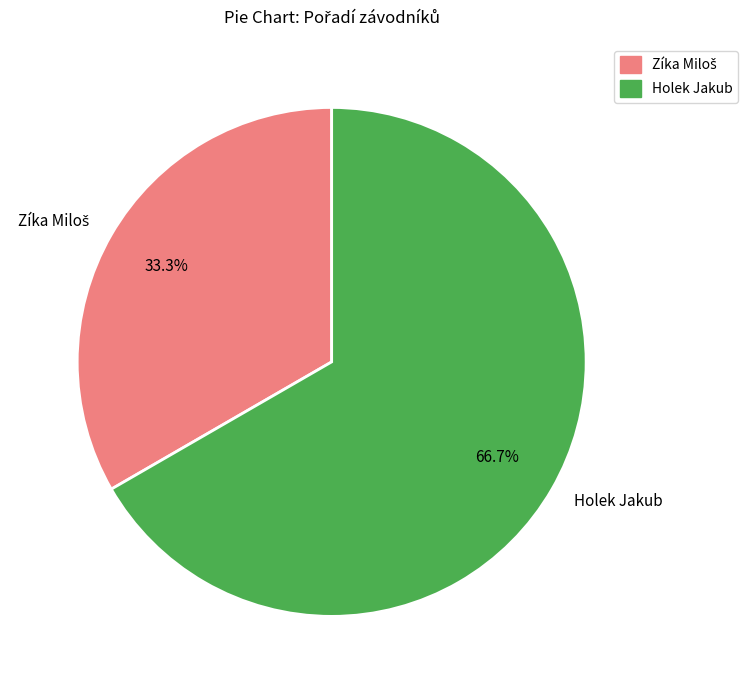

Count the number of slices in the pie.

2